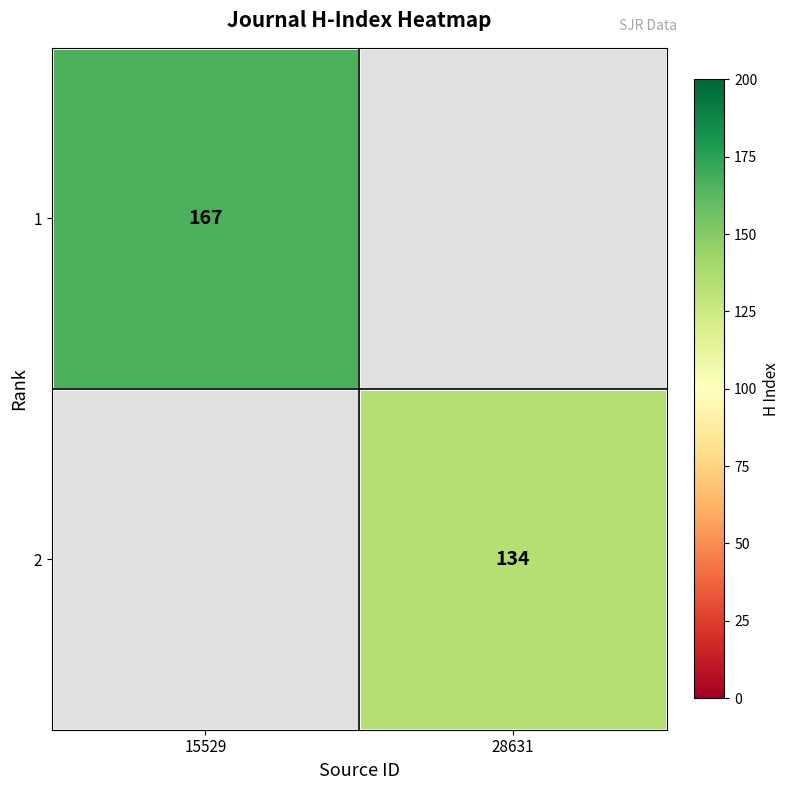

The value of 2 at 28631 is 134. True or false?

True